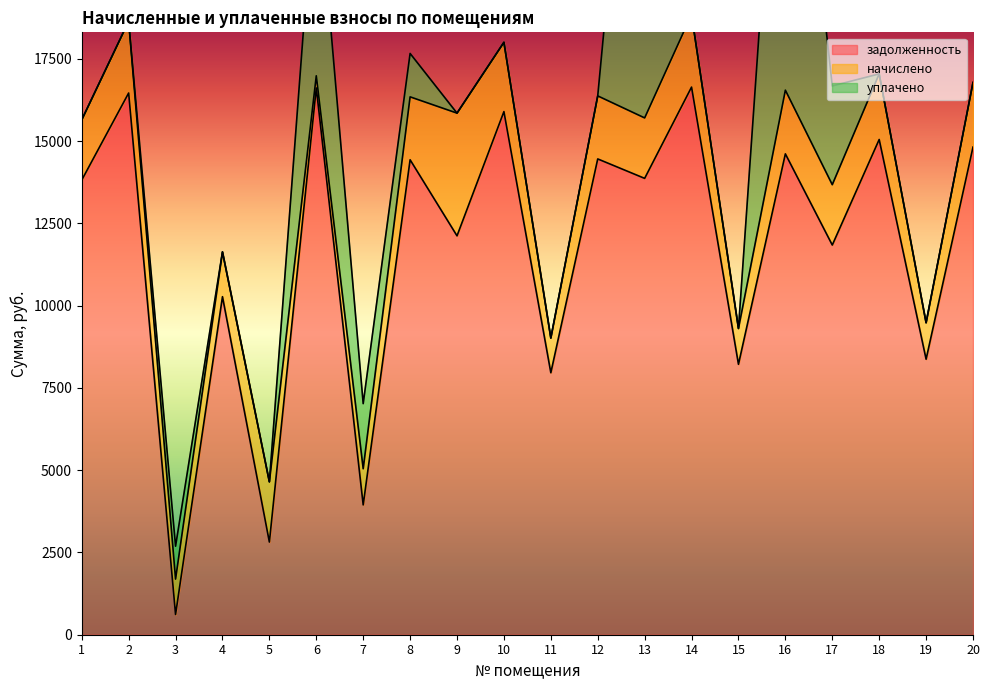

How many times do задолженность and начислено cross each other?

2